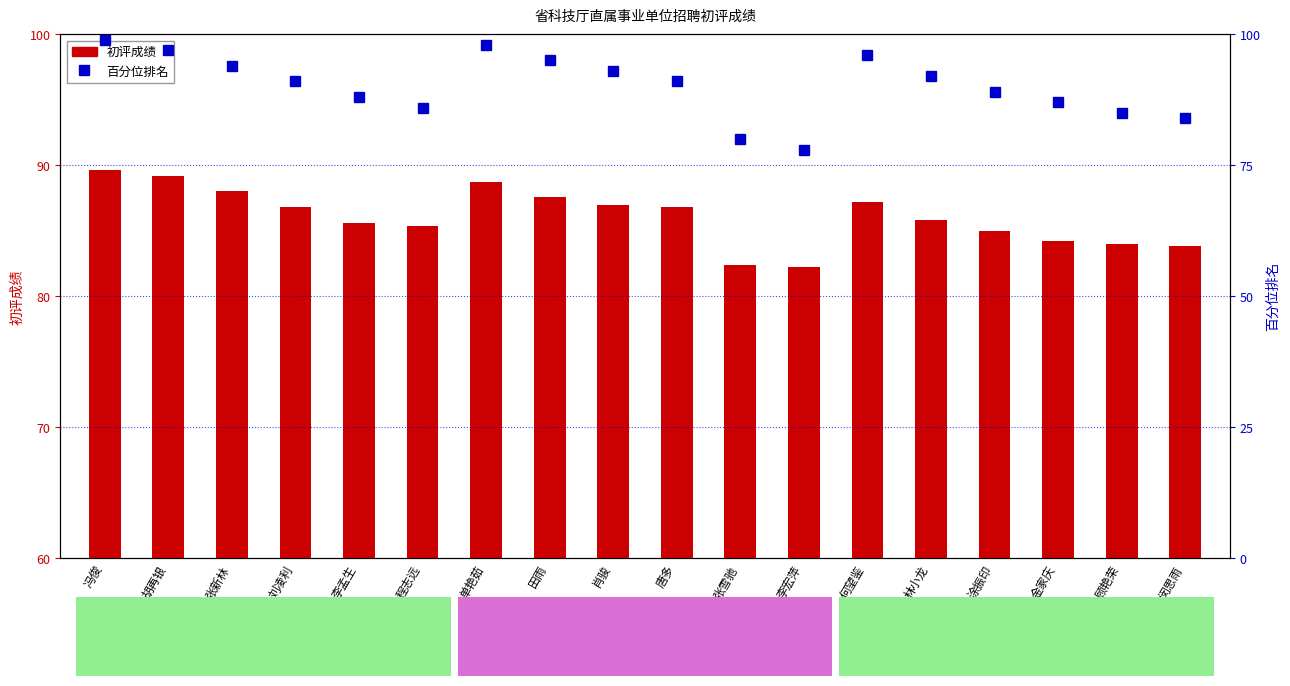

Is the value of 百分位排名 at 田雨 greater than the value of 初评成绩 at 冯俊?

Yes